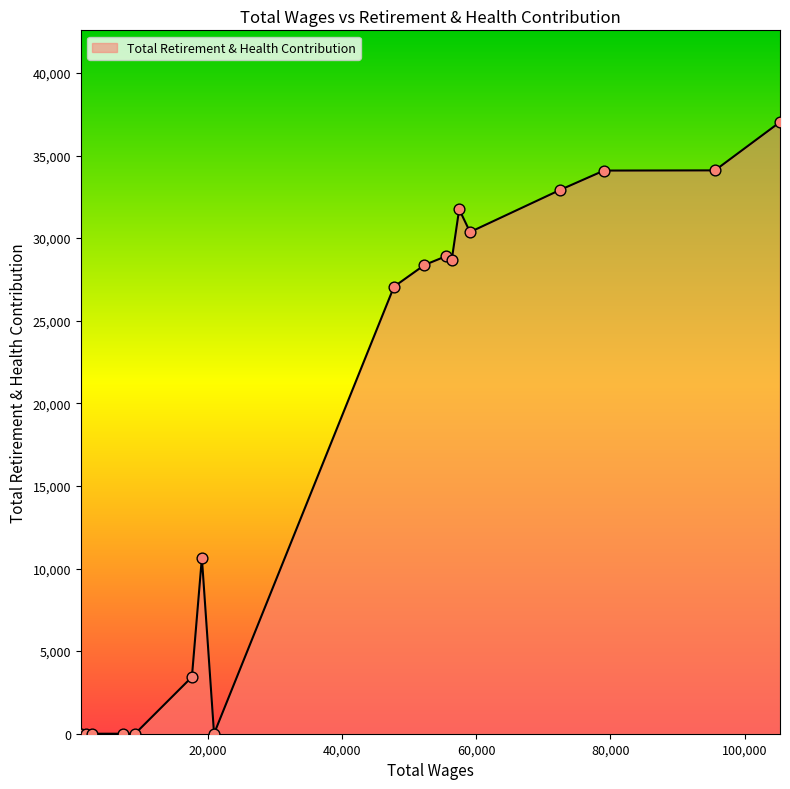

What is the maximum value shown in the chart?

37024